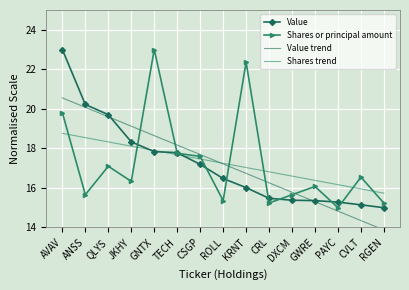

At which label does Value trend first exceed 17?

AVAV